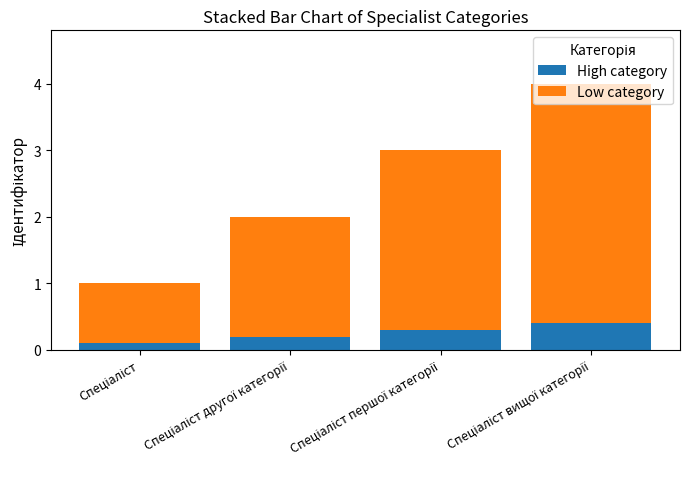

What is the highest value of the High category series?

0.4